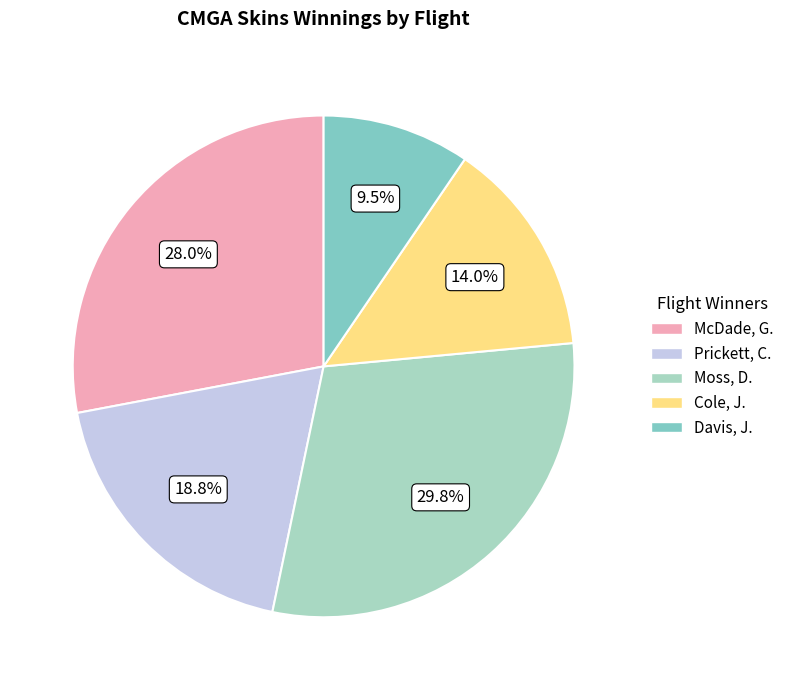

To the nearest percent, what portion does Cole, J. represent?

14%